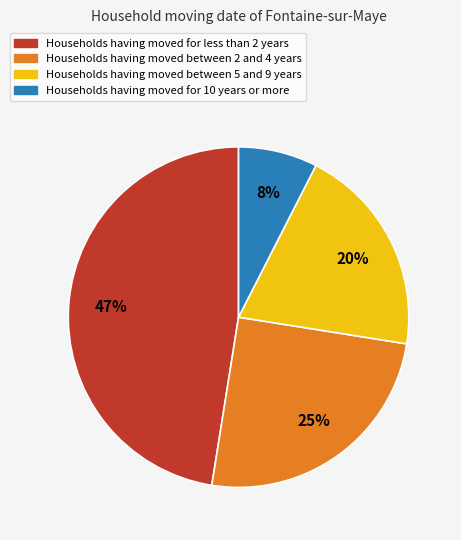

Is there any slice that represents more than half of the pie?

No